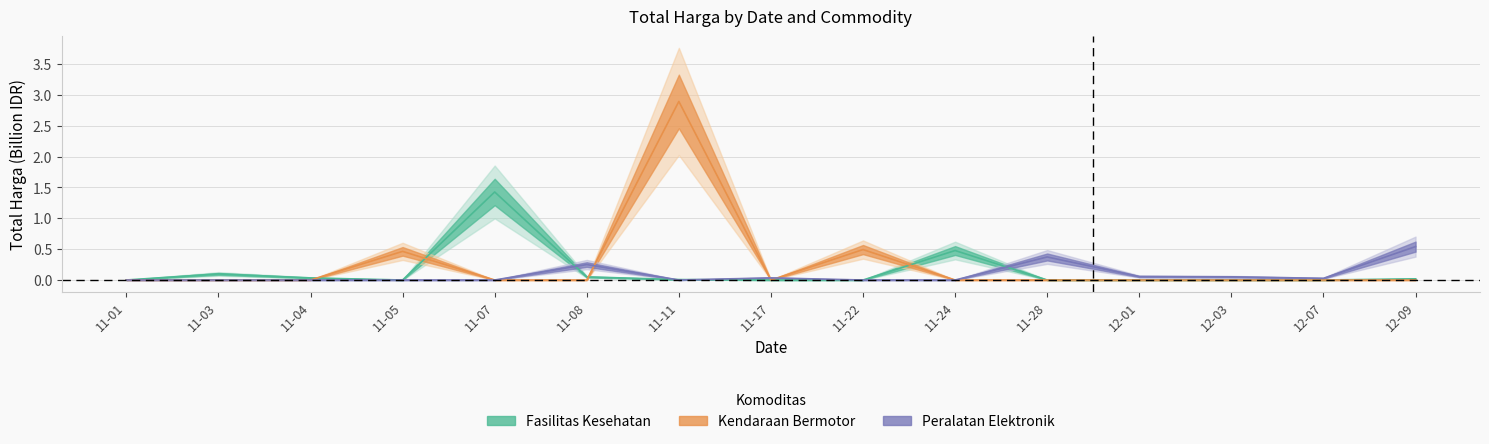

How many positive values does the Kendaraan Bermotor series have?

3